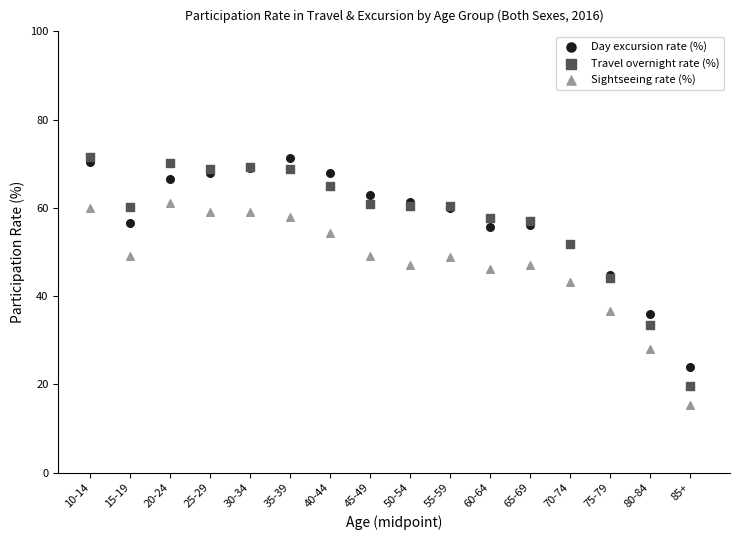

Which series reaches the minimum Y coordinate?

Sightseeing rate (%)